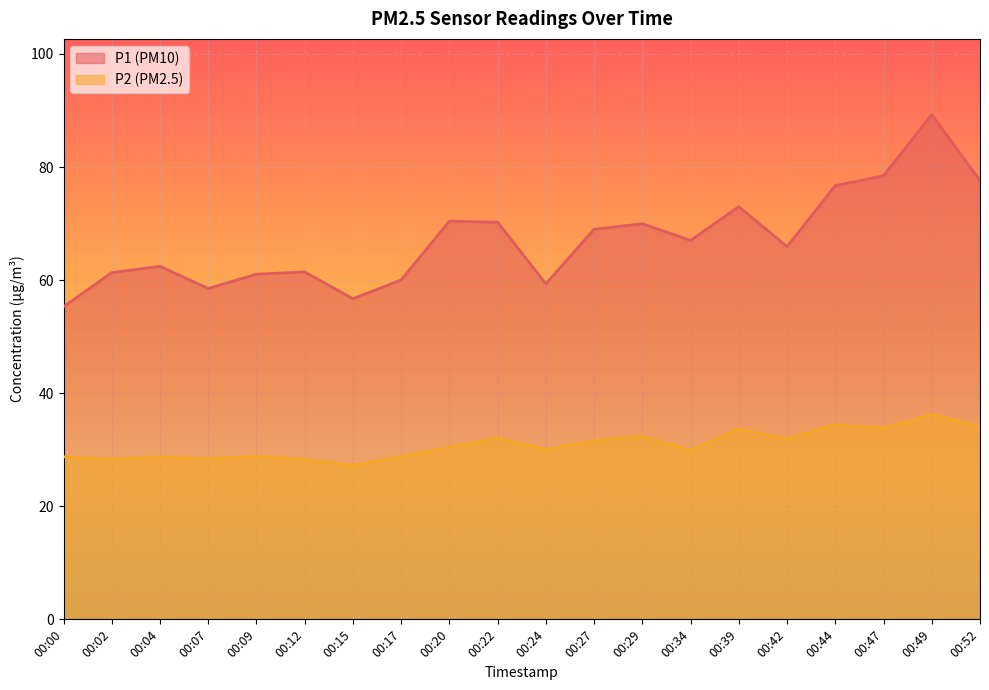

How many series are shown in this chart?

2